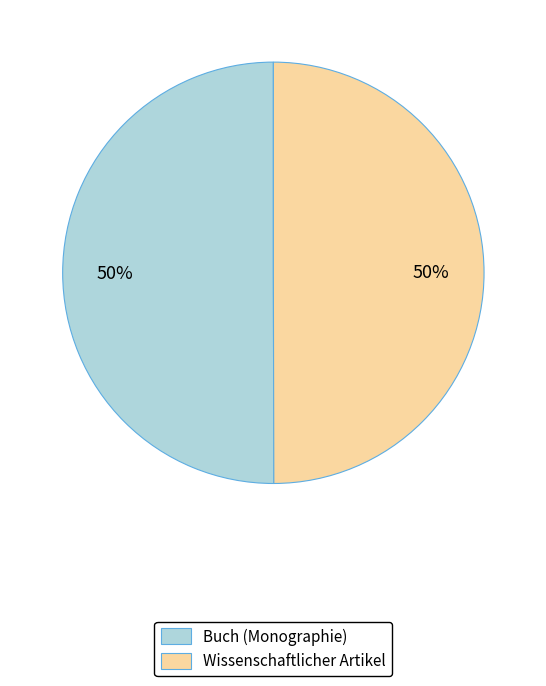

Do Buch (Monographie) and Wissenschaftlicher Artikel together represent more than half of the pie?

Yes